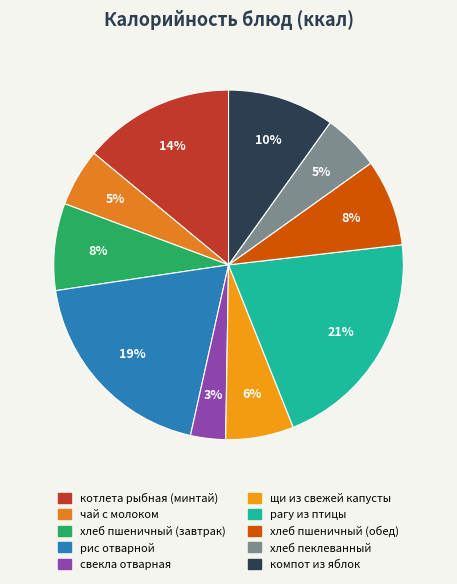

Count the number of slices in the pie.

10